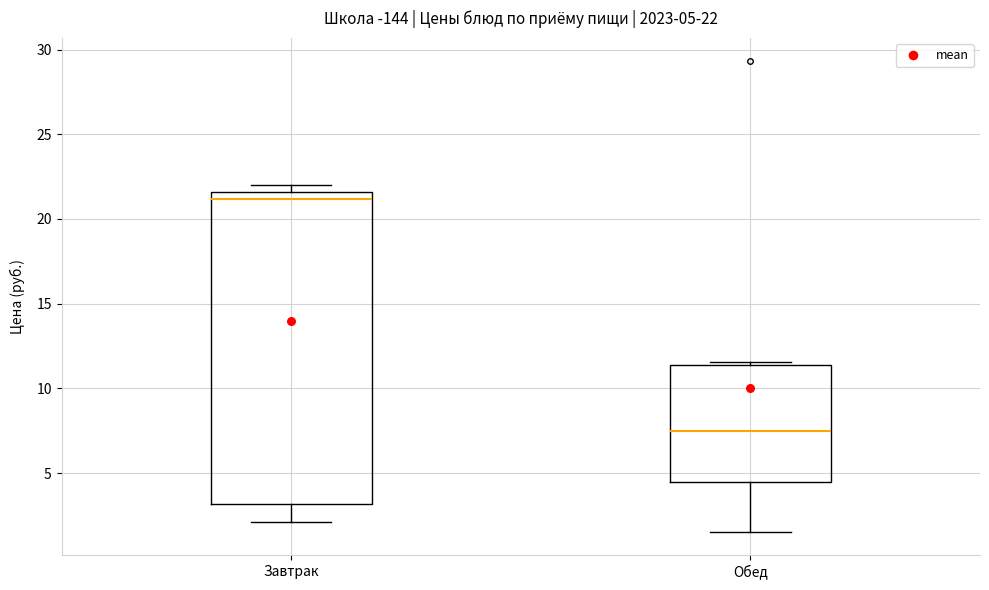

Comparing the boxes themselves (not the whiskers), which one is the tallest?

Завтрак